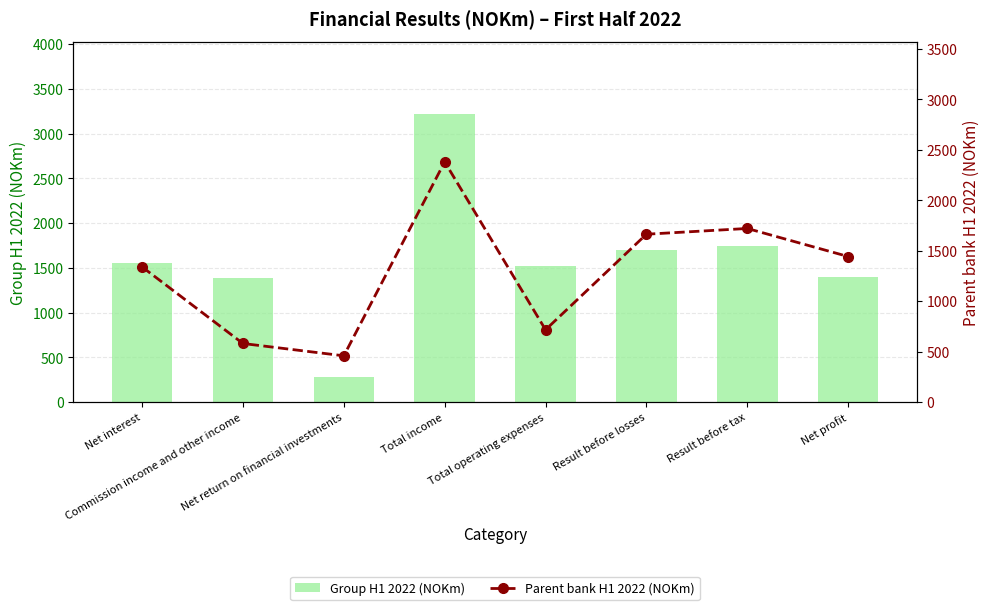

Are the bars horizontal?

No